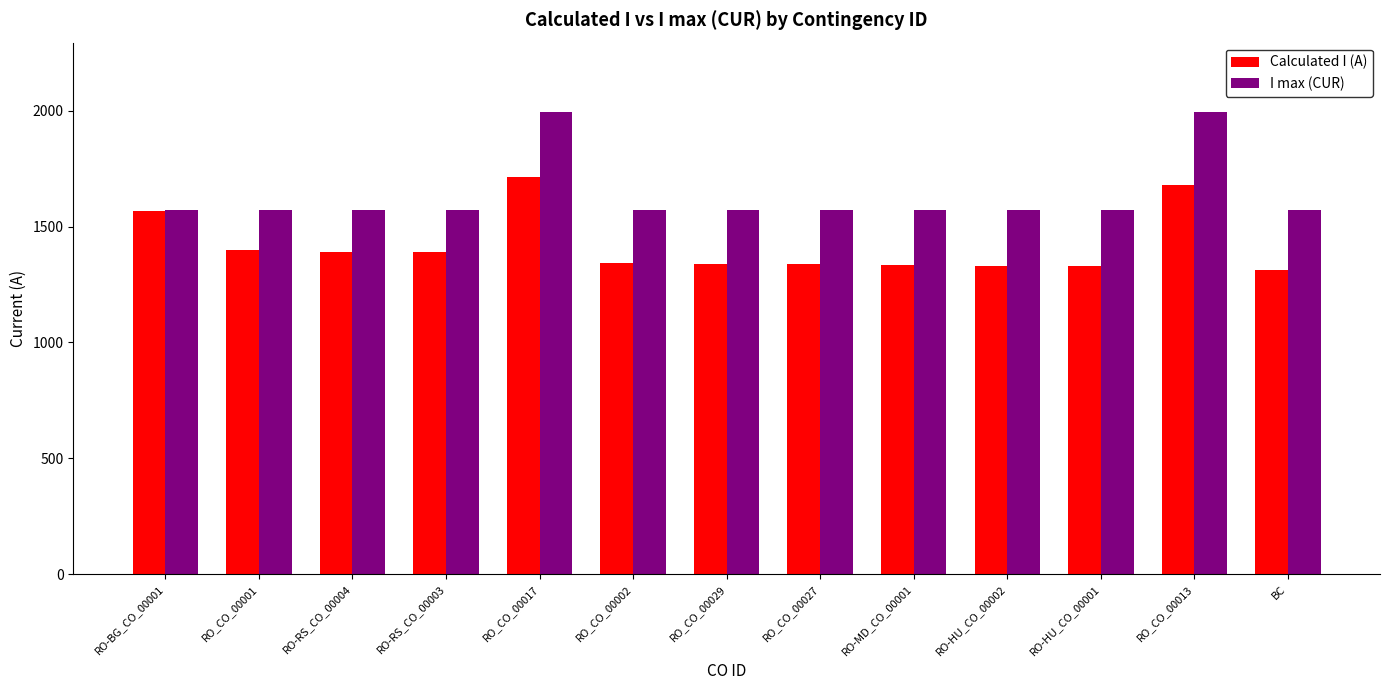

Rank the series by their average value, from highest to lowest.

I max (CUR), Calculated I (A)